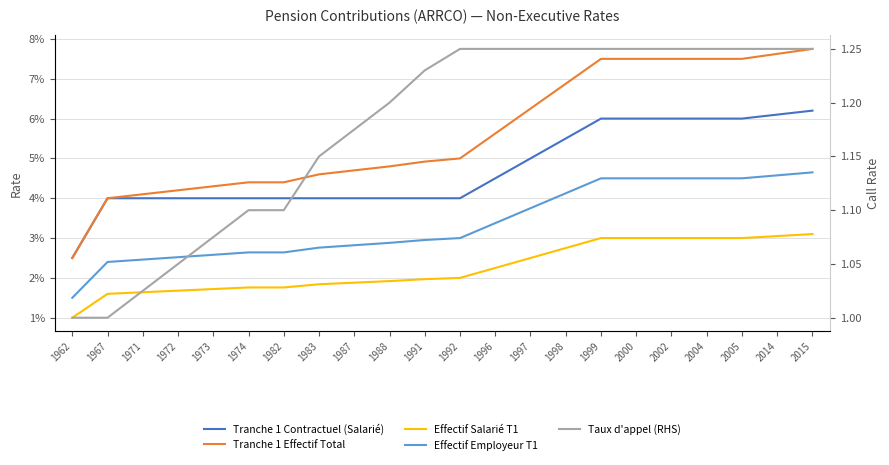

Between 1972 and 1987, which series saw the biggest shift?

Taux d'appel (RHS)